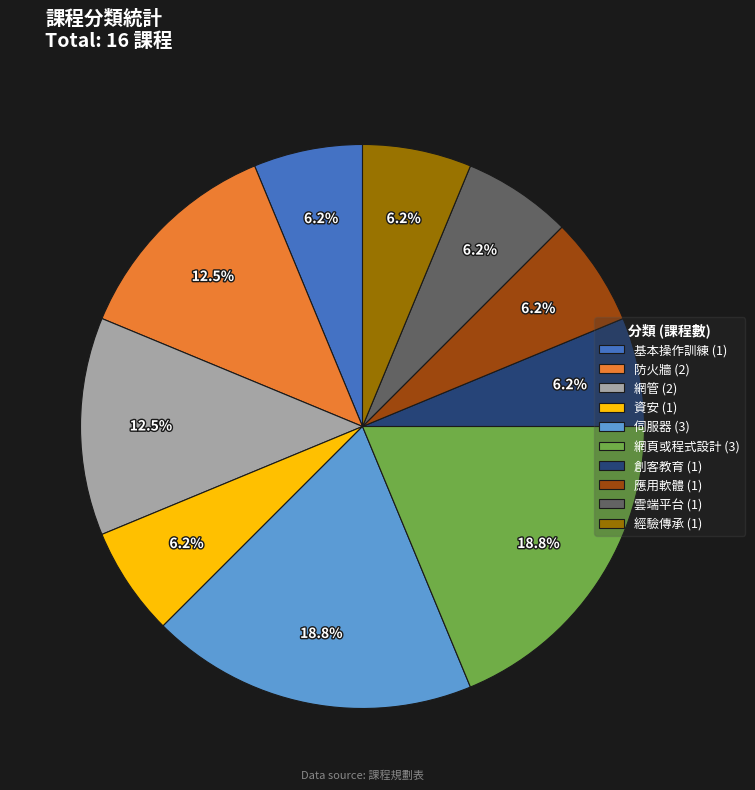

Which has a higher value, 創客教育 (1) or 網管 (2)?

網管 (2)